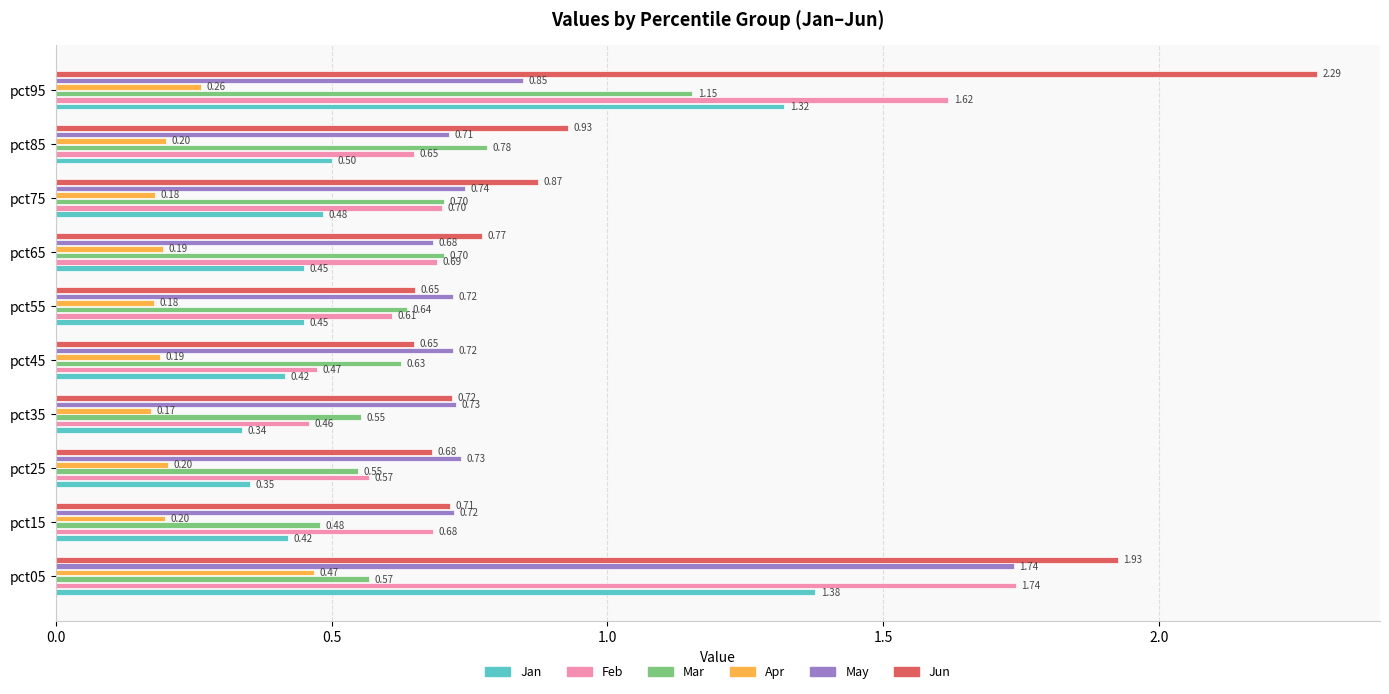

Which series has the widest spread of values?

Jun